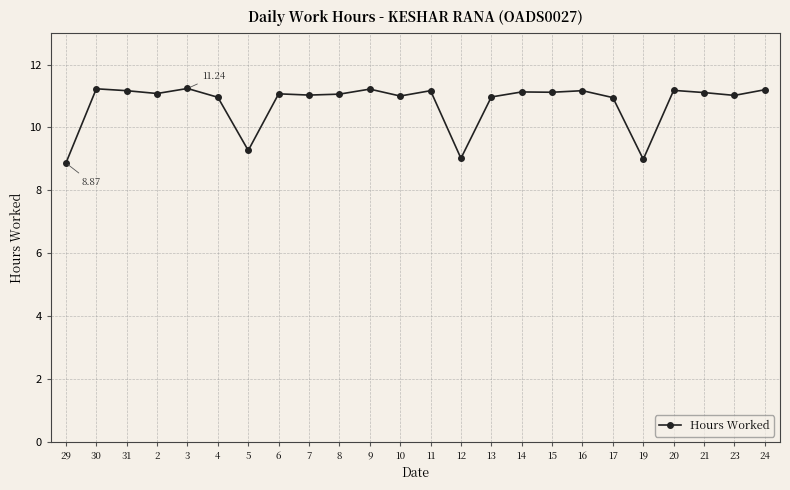

At which label does the data first exceed 11?

30